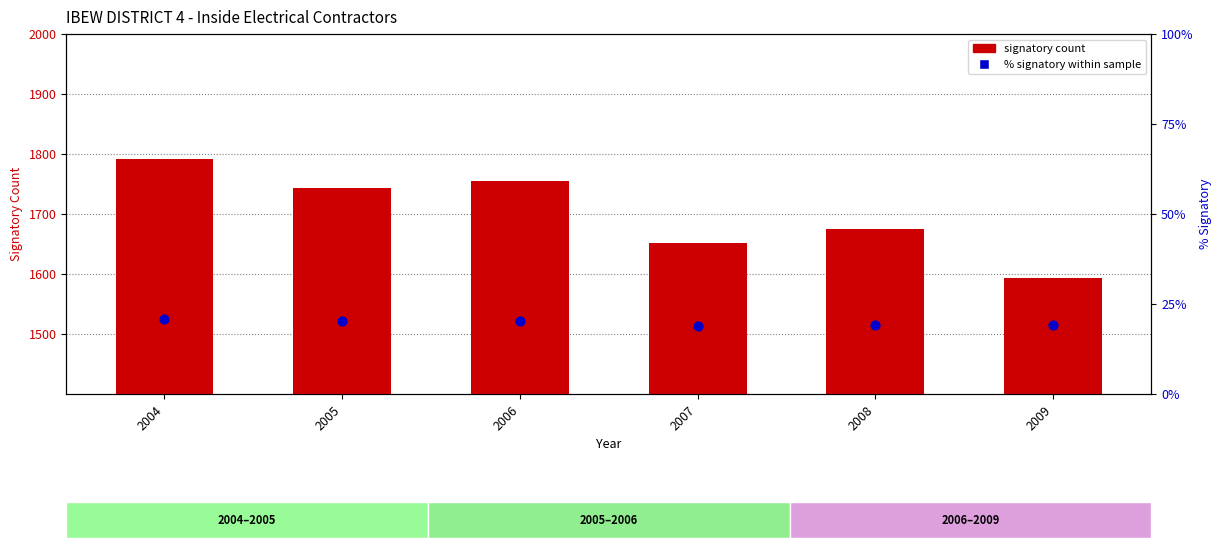

Which series contains the lowest Y value?

% signatory